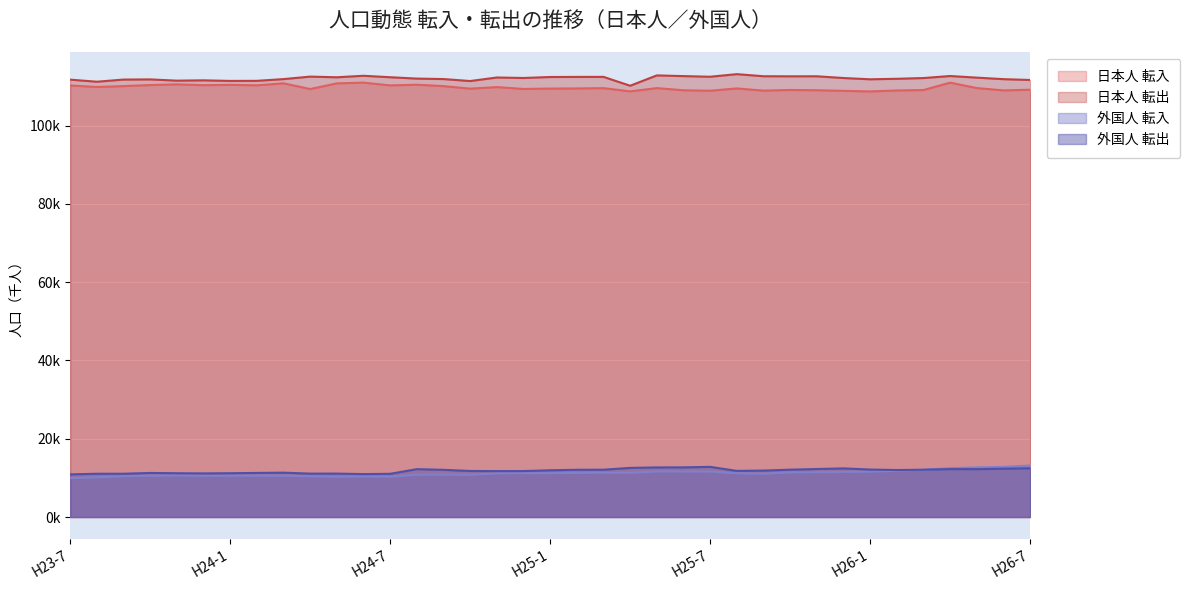

True or false: 外国人 転入 and 外国人 転出 intersect in this chart.

True